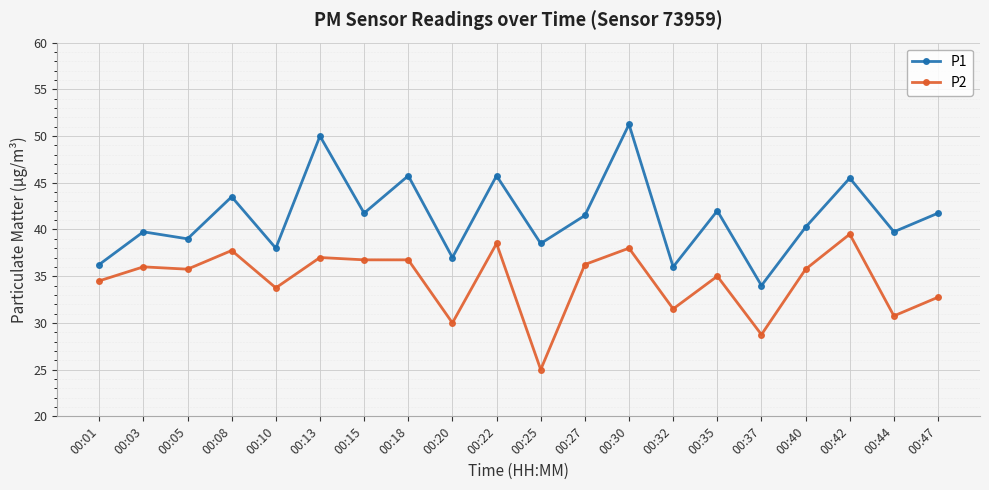

Between 00:18 and 00:22, which series saw the biggest shift?

P2